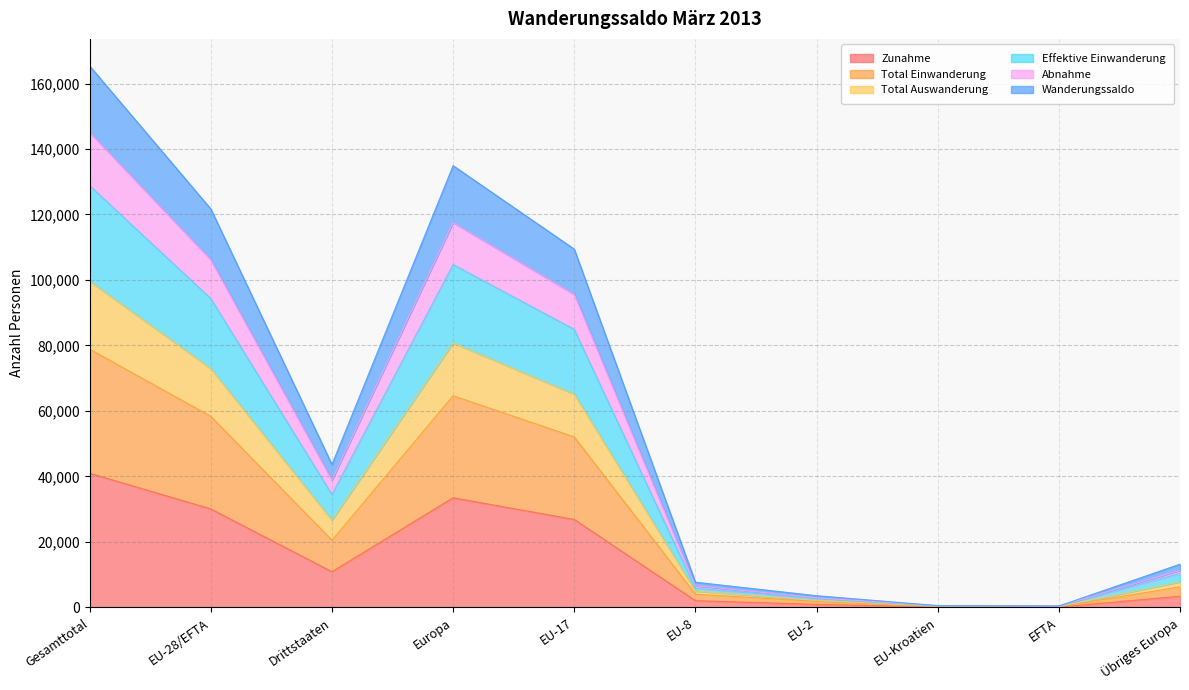

What is the smallest value displayed?

96